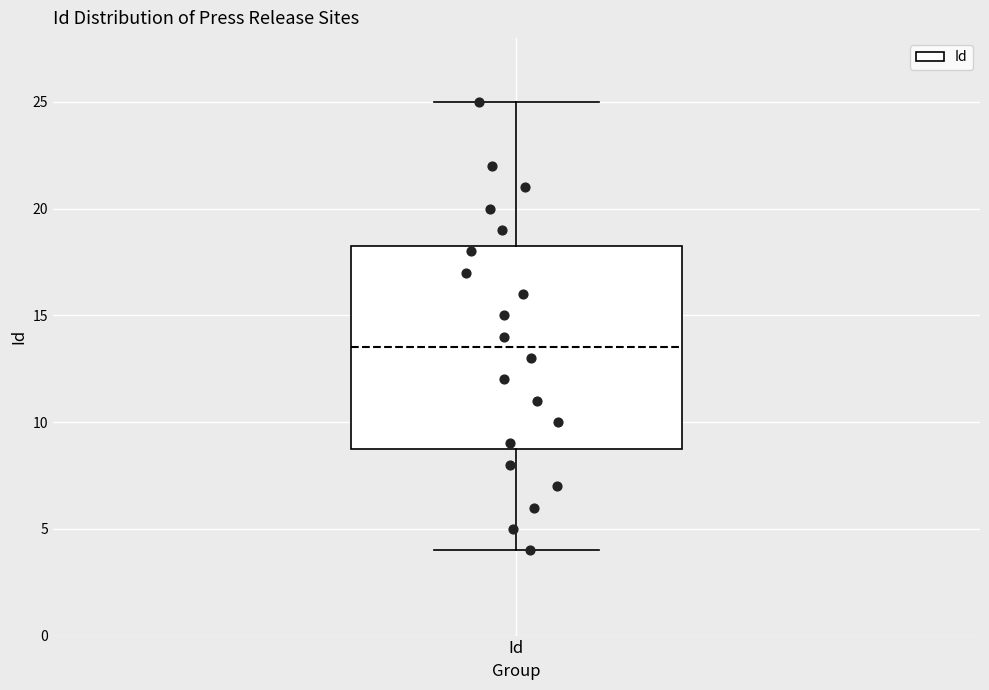

Where does the median line of the box for Id sit on the y-axis? The values are not printed on the chart, so give them approximately, as read against the axis.

13.5